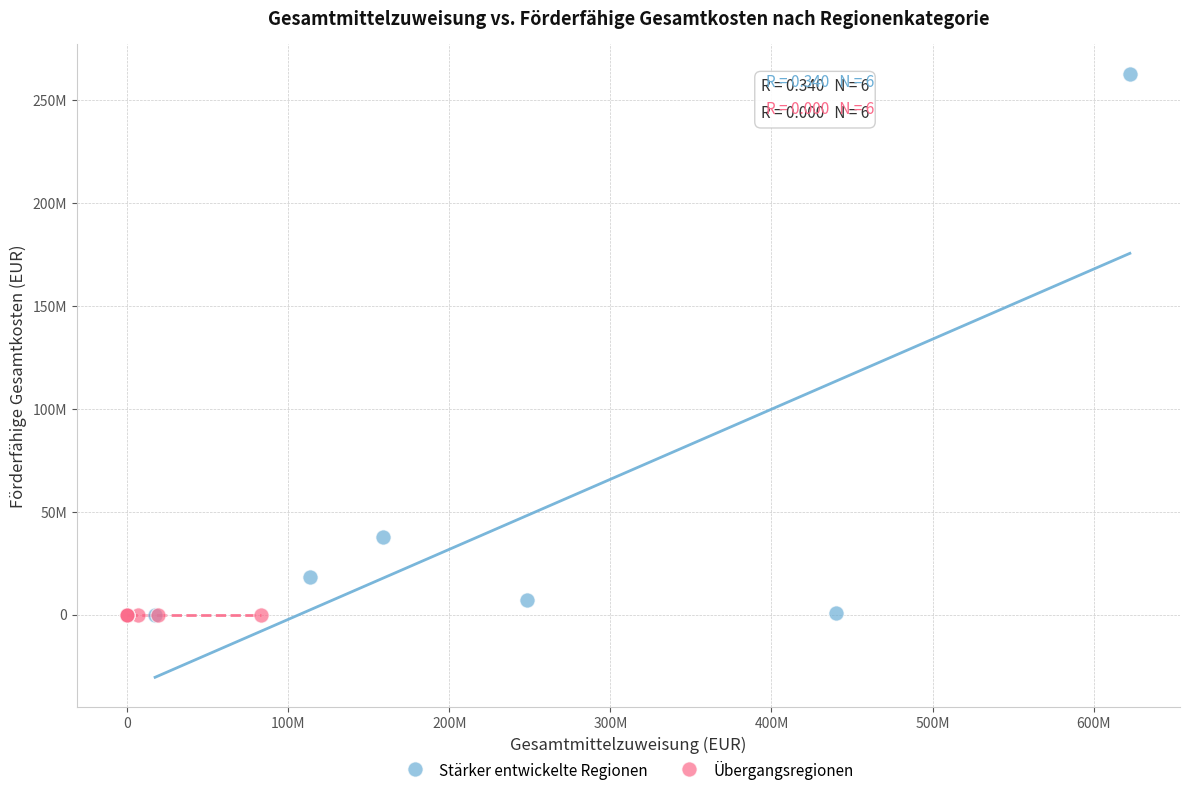

Which series contains the highest Y value?

Stärker entwickelte Regionen